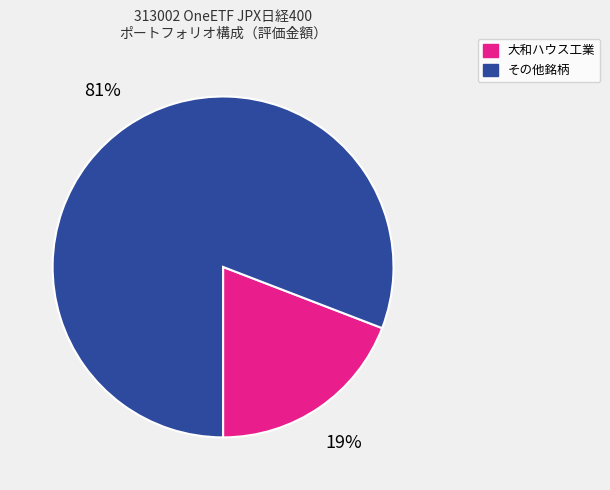

Is there any slice that represents more than half of the pie?

Yes